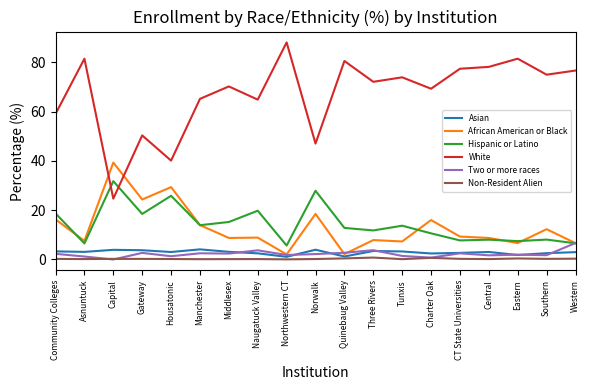

Which label corresponds to the largest value in the chart?

Northwestern CT